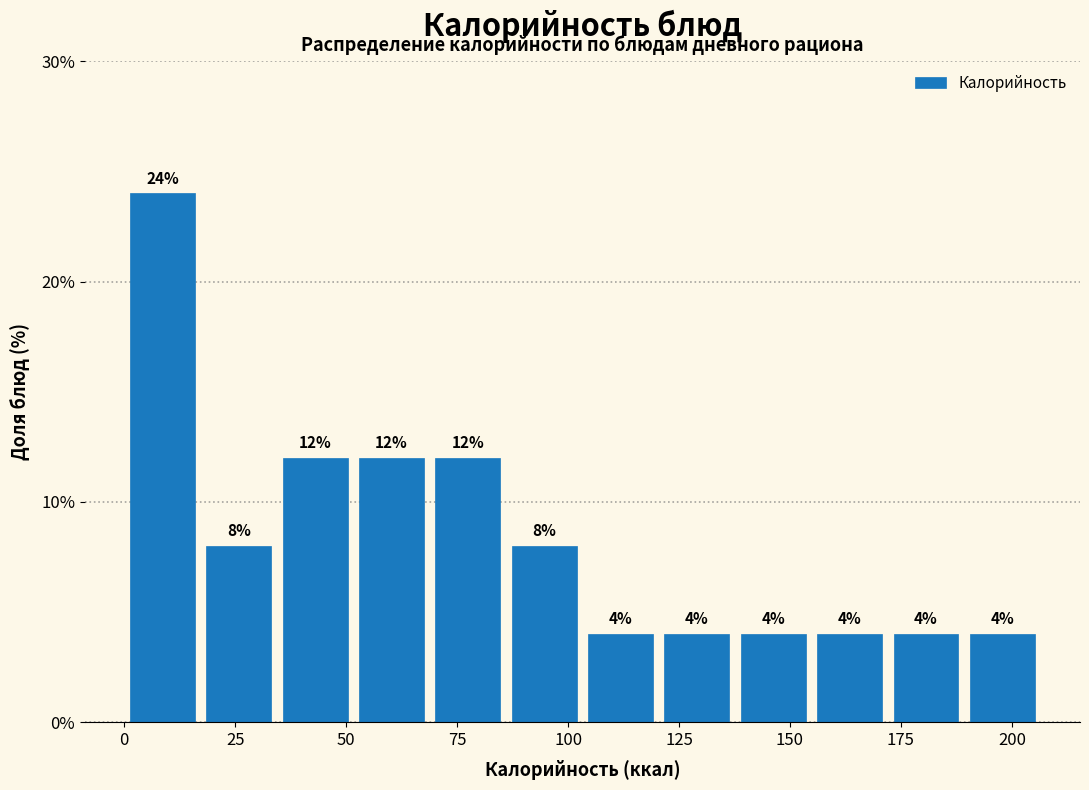

Around what value on the x-axis is the tallest bar? Give the approximate position of its centre, as read against the axis.

10